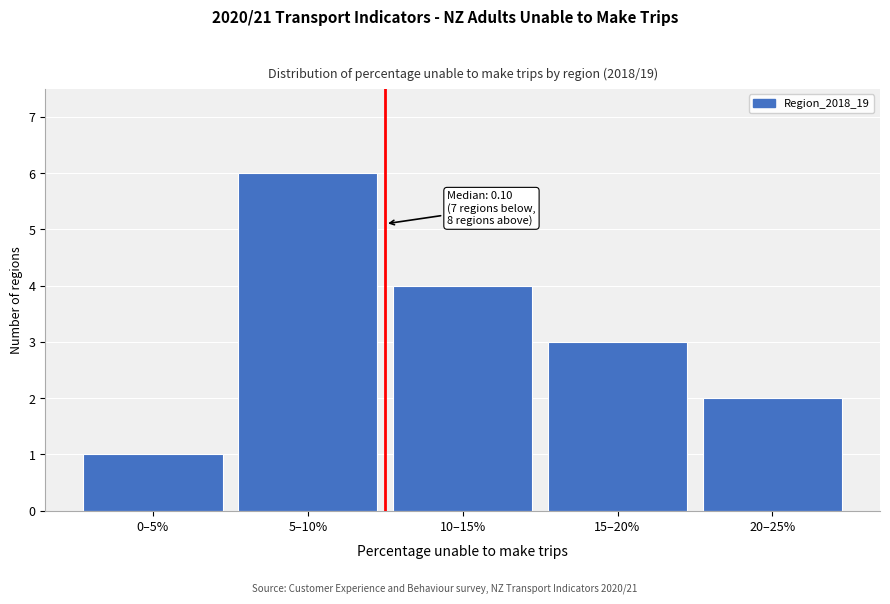

Reading left to right, transcribe all the data shown in this chart.

0–5%=1	5–10%=6	10–15%=4	15–20%=3	20–25%=2